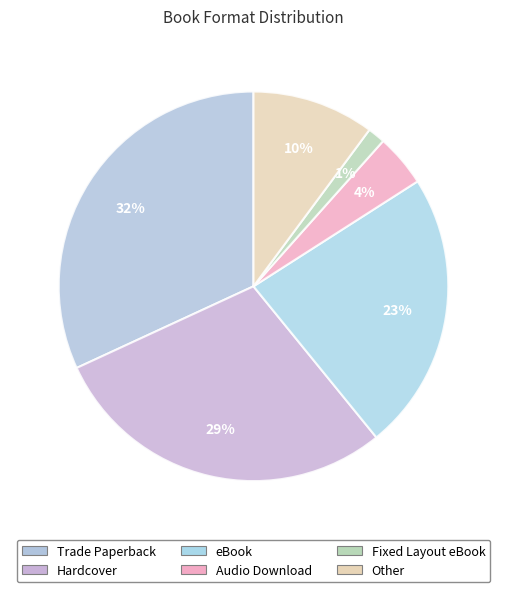

How many segments does this pie chart have?

6